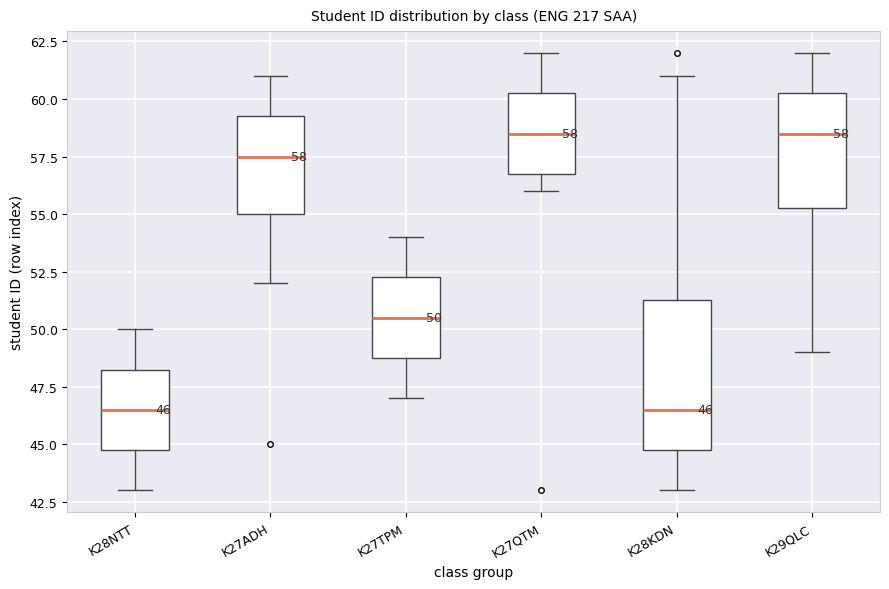

Which box is the tallest, from its lower edge to its upper edge?

K28KDN